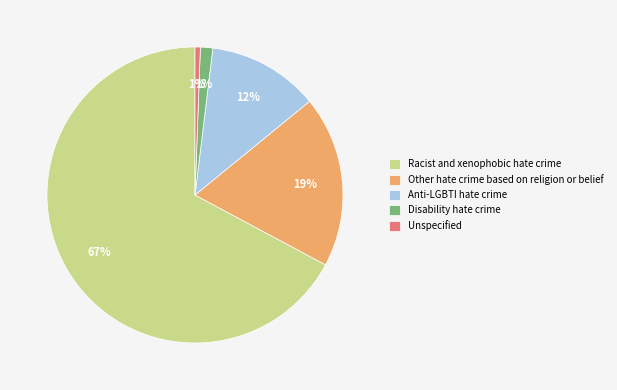

The Other hate crime based on religion or belief slice represents 10% of the pie. True or false?

False